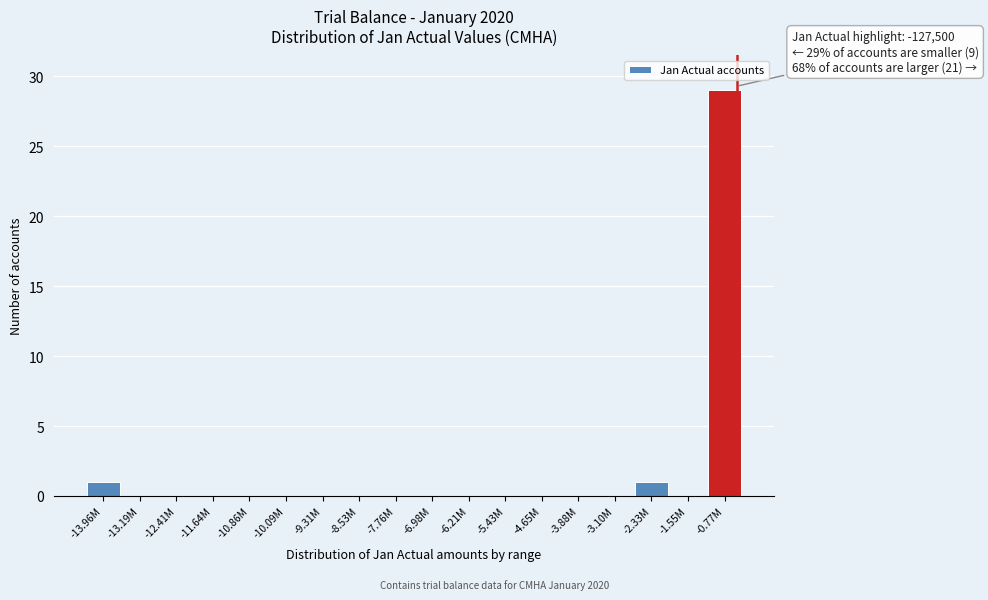

Reading left to right, transcribe all the data shown in this chart.

-13.96M=1	-13.19M=0	-12.41M=0	-11.64M=0	-10.86M=0	-10.09M=0	-9.31M=0	-8.53M=0	-7.76M=0	-6.98M=0	-6.21M=0	-5.43M=0	-4.65M=0	-3.88M=0	-3.10M=0	-2.33M=1	-1.55M=0	-0.77M=29